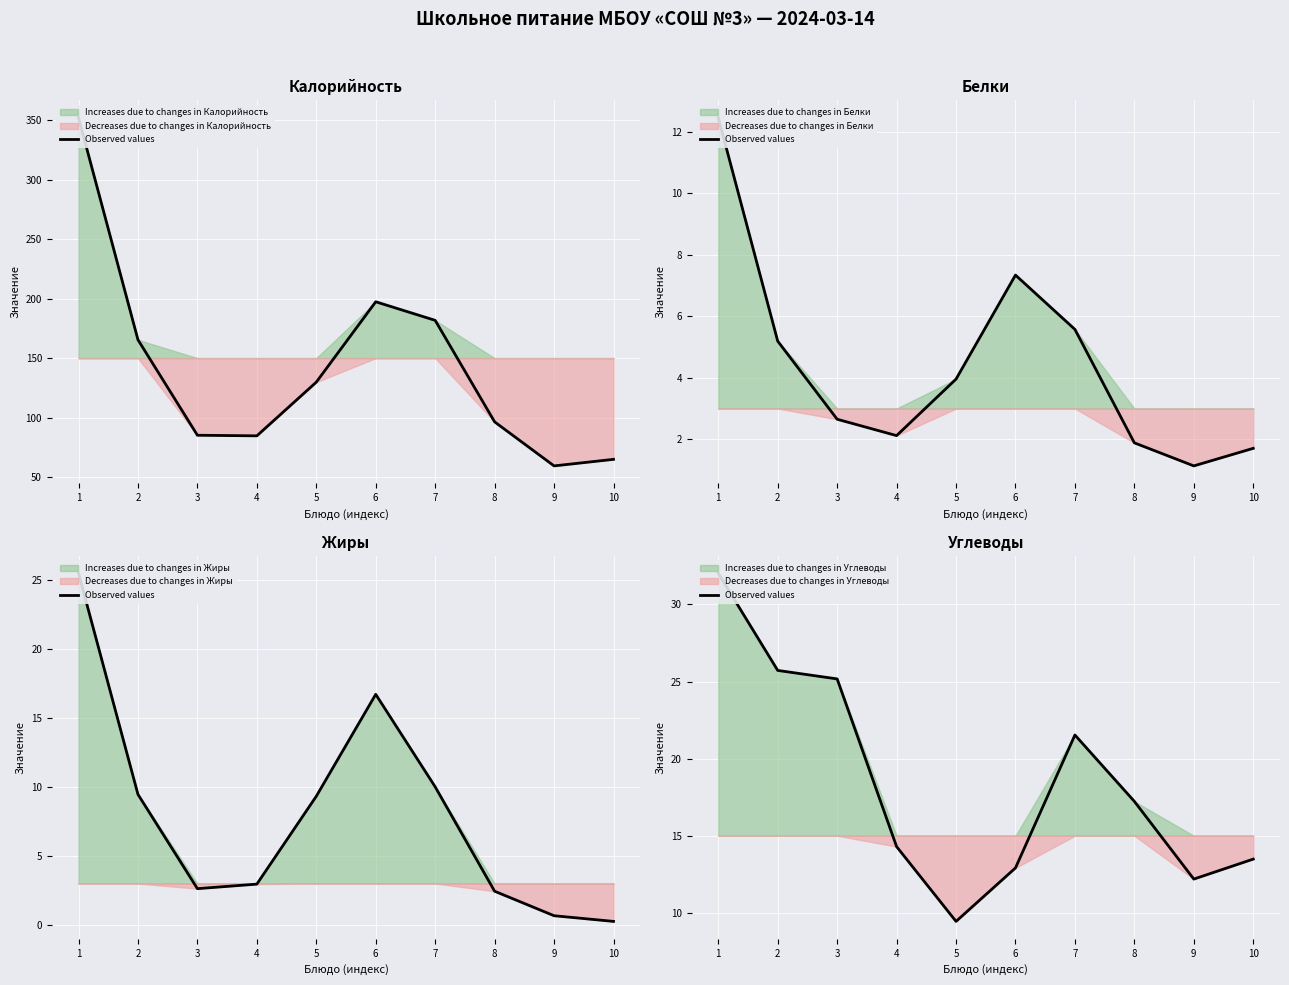

How many data points are above 17?

5